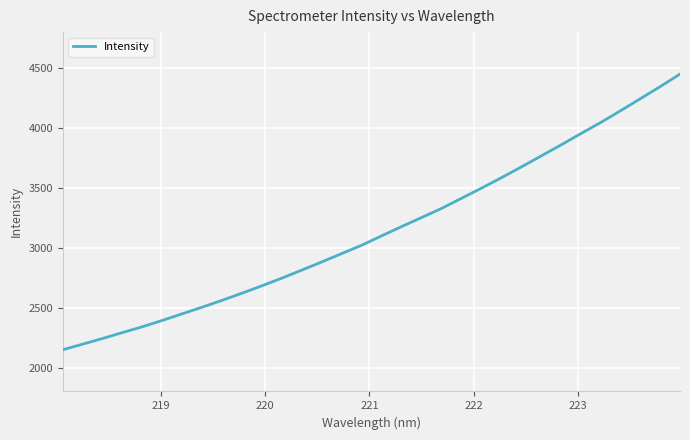

True or false: the data has more than 1 interior local peaks.

False